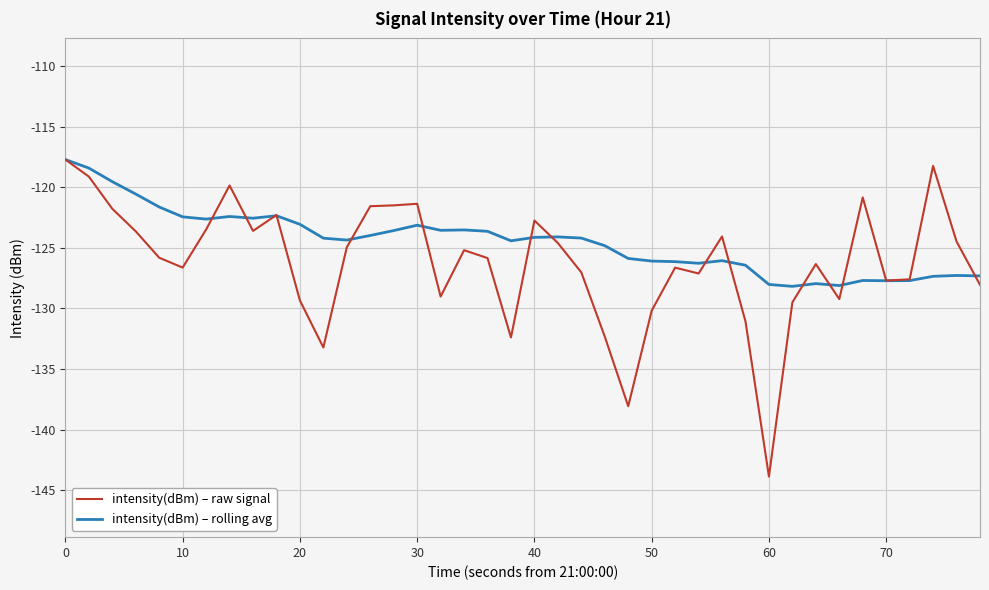

What is the maximum value for intensity(dBm) – rolling avg?

-117.7